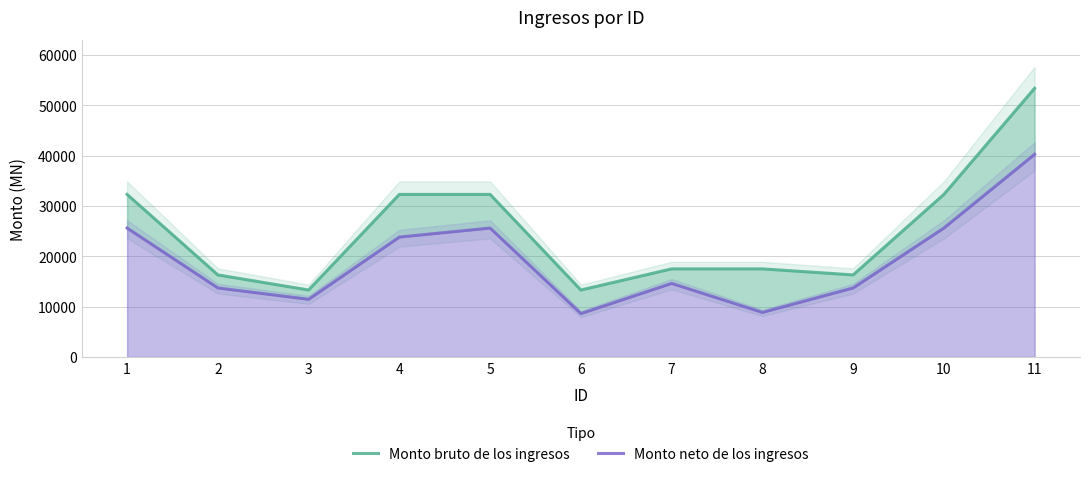

How many values in the Monto neto de los ingresos series exceed 14611?

6